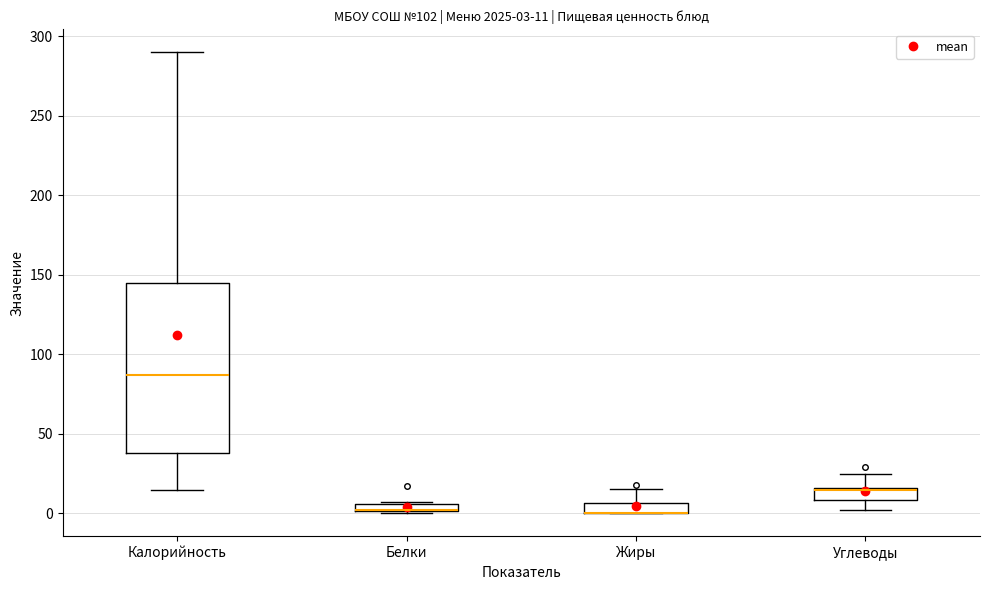

Comparing the boxes themselves (not the whiskers), which one is the tallest?

Калорийность